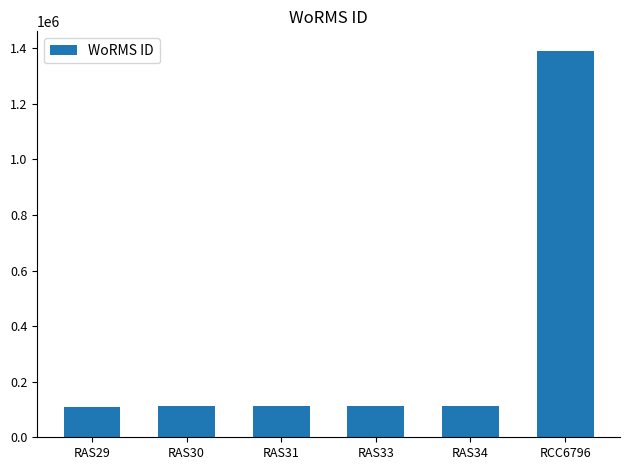

What is the label of the 4th bar from the right?

RAS31